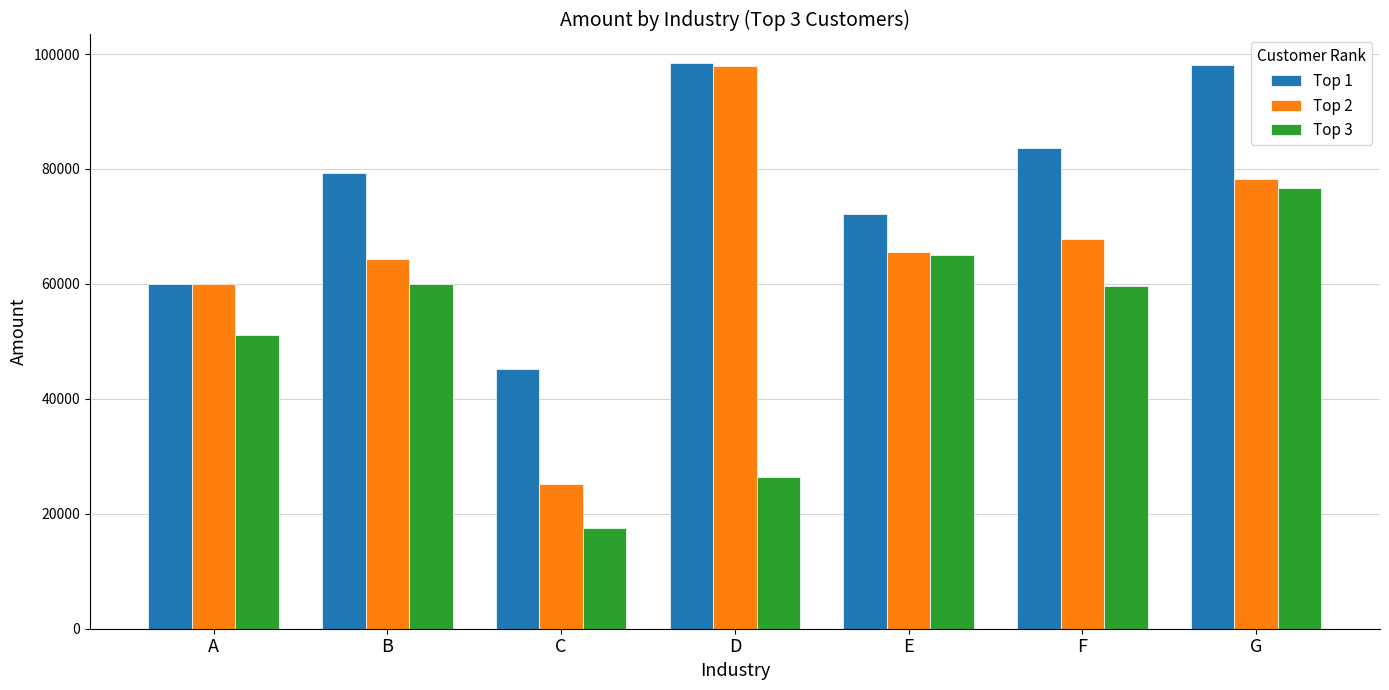

What are all the series names shown in the legend?

Top 1, Top 2, Top 3